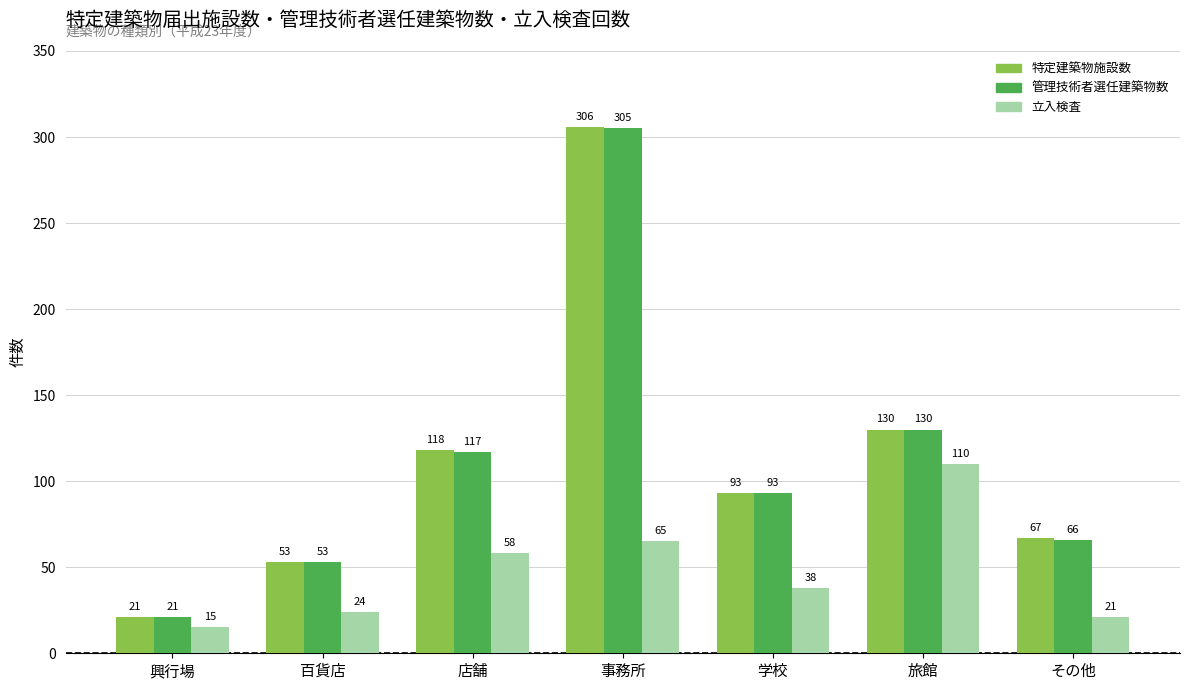

The 管理技術者選任建築物数 series shows 21 at 興行場. True or false?

True